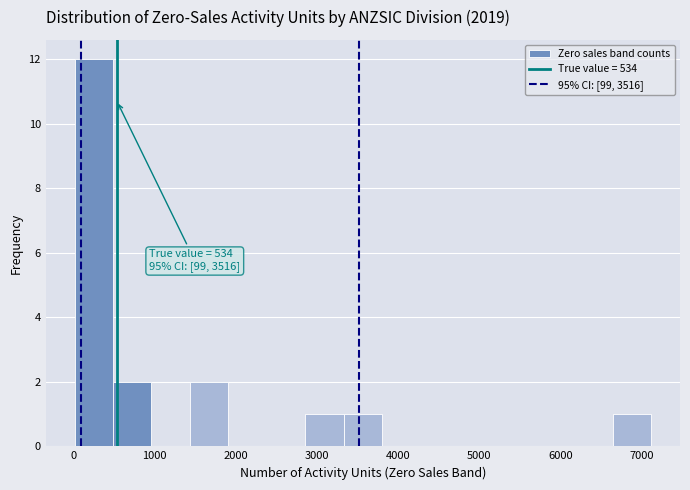

Over which range of the x-axis is the bar tallest?

0 to 500